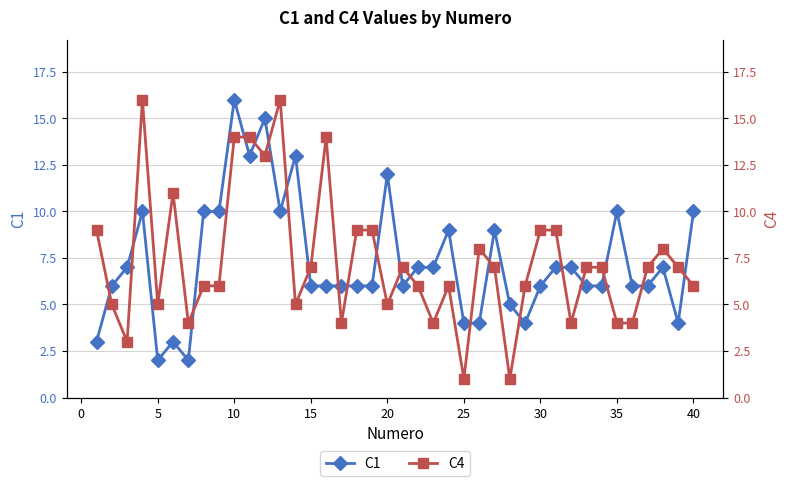

What is the maximum value for C1?

16